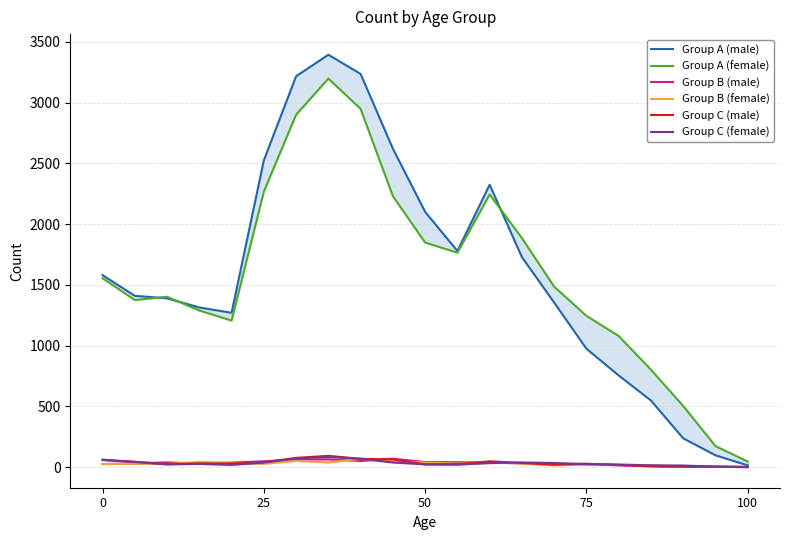

What is the difference between the second highest and second lowest values in the Group B (male) series?

61